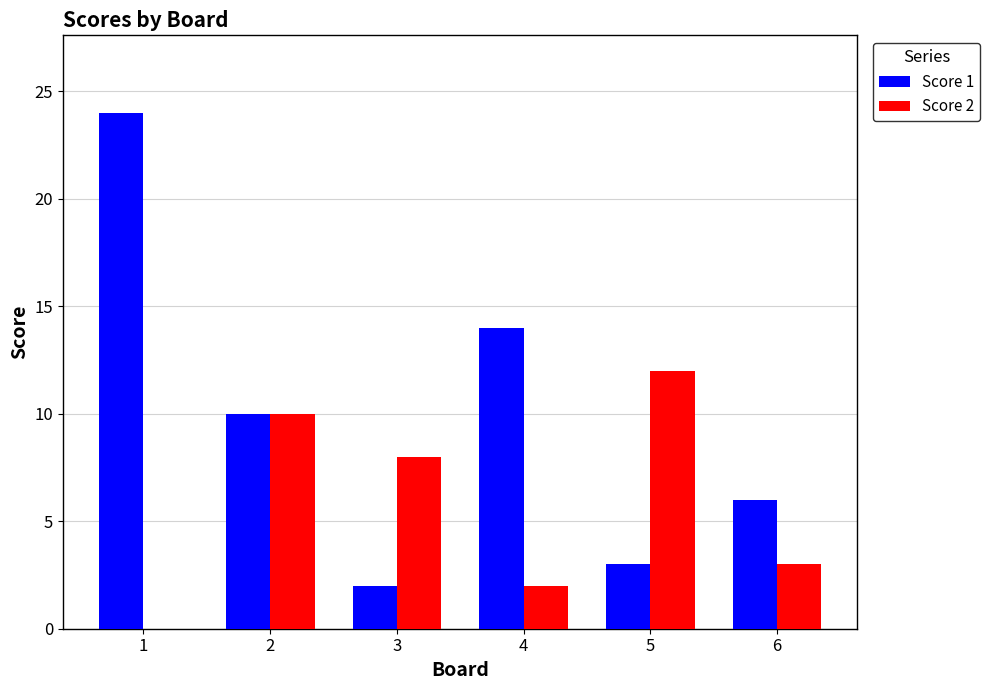

At which category is the sum across all series the highest?

1